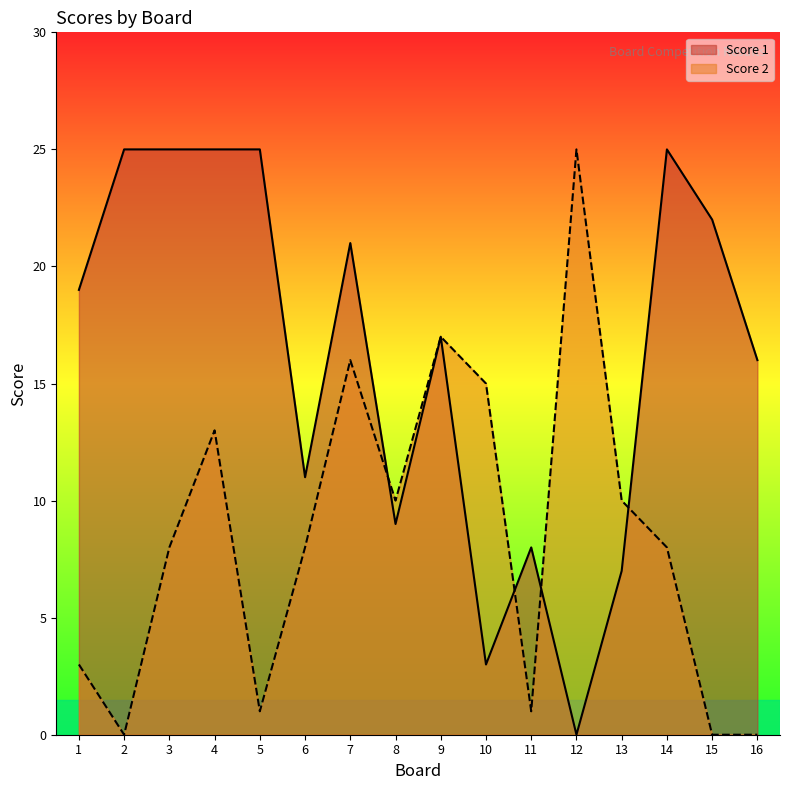

Rank the series by their average value, from lowest to highest.

Score 2, Score 1